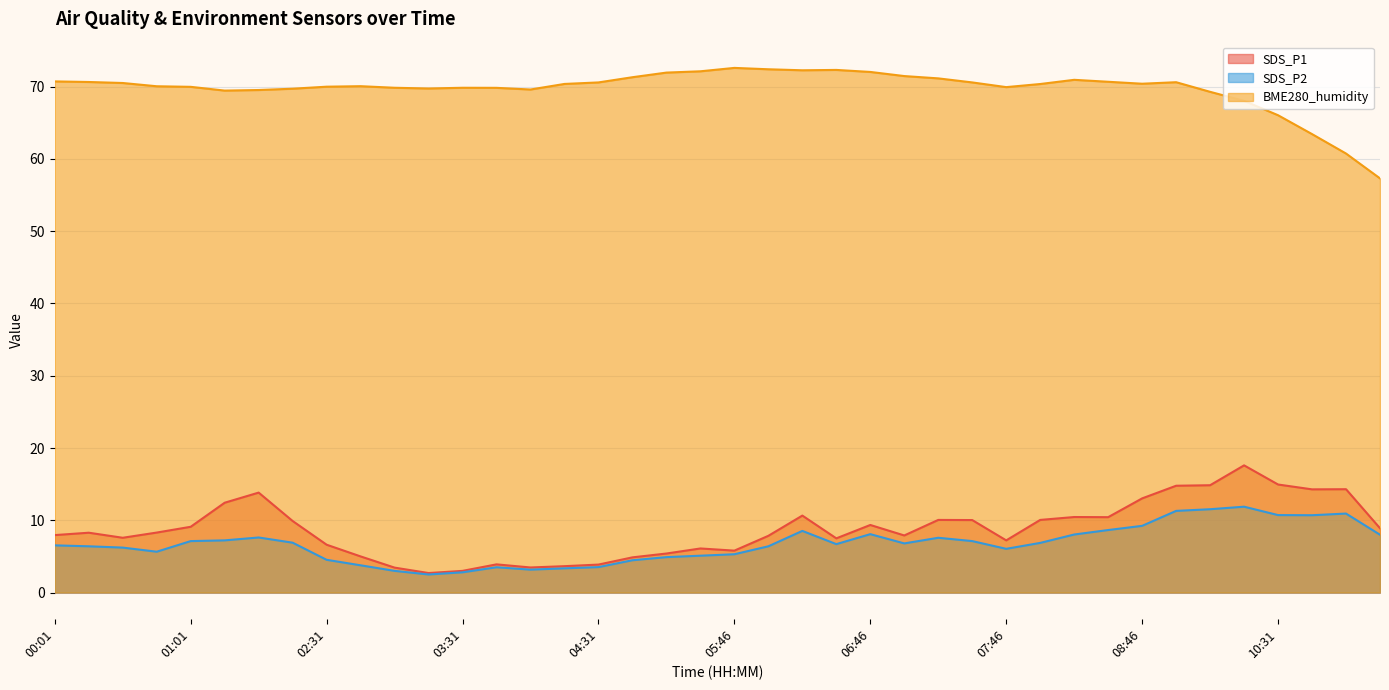

What is the approximate value of SDS_P1 at 08:46?

13.0